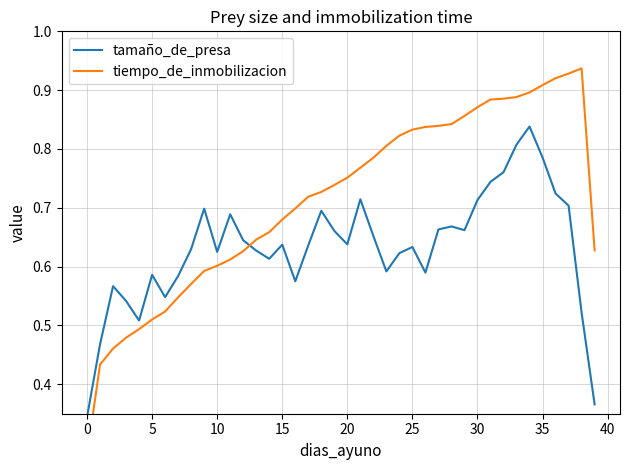

The tamaño_de_presa series shows 0.2 at 25. True or false?

False